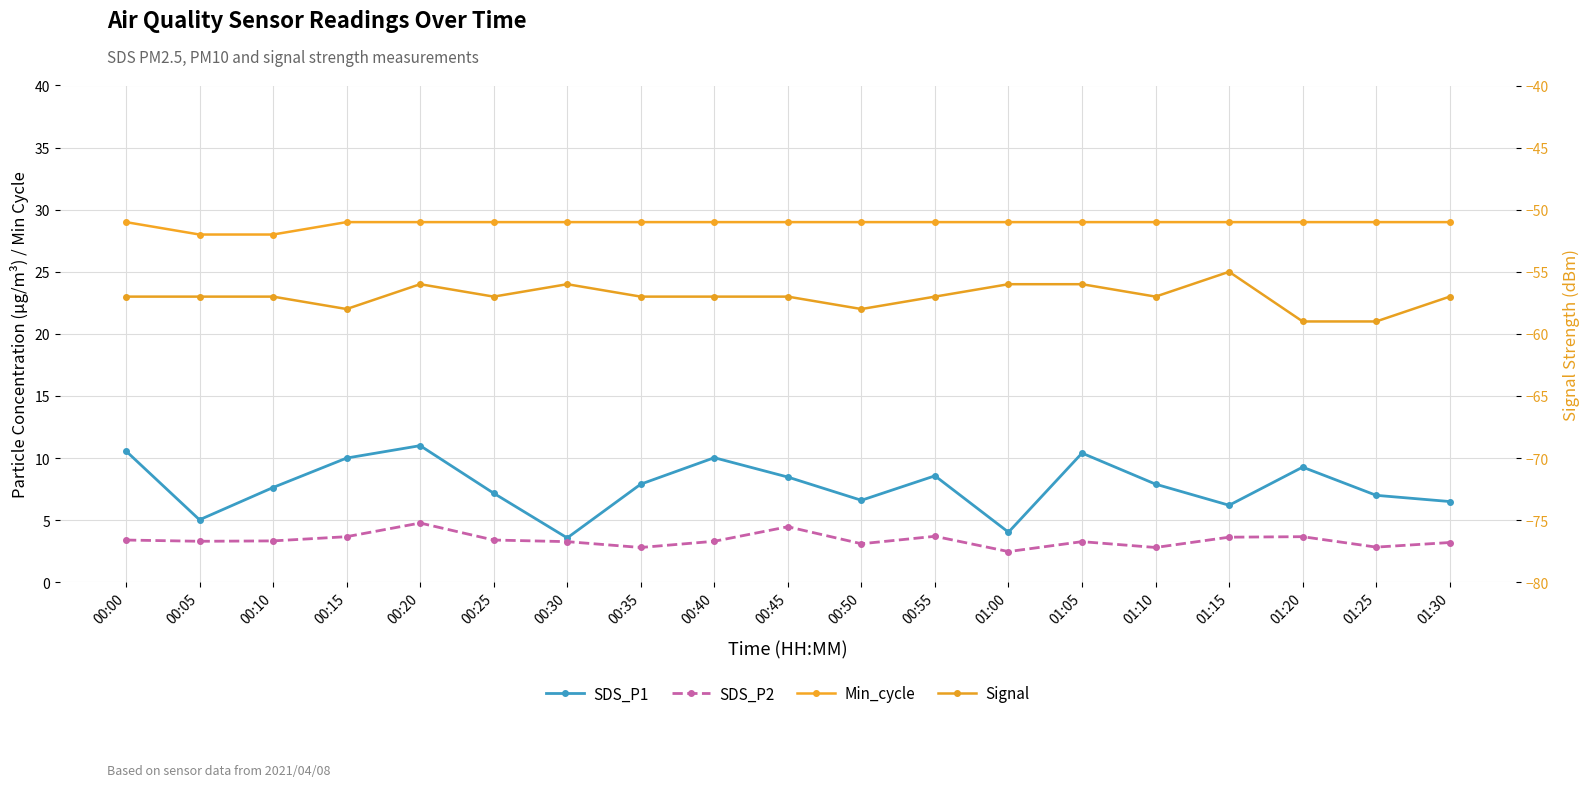

True or false: Min_cycle has more than 2 points higher than both neighbors.

False